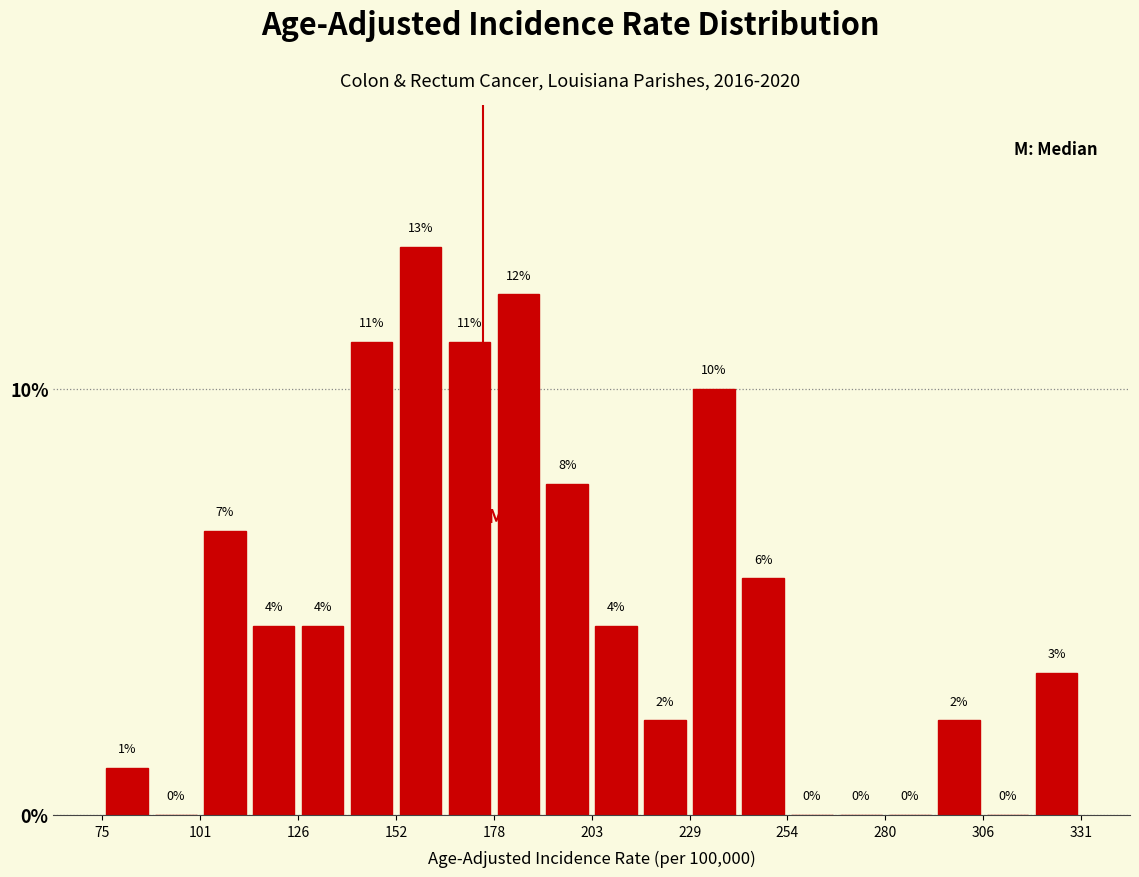

Around what value on the x-axis is the tallest bar? Give the approximate position of its centre, as read against the axis.

160